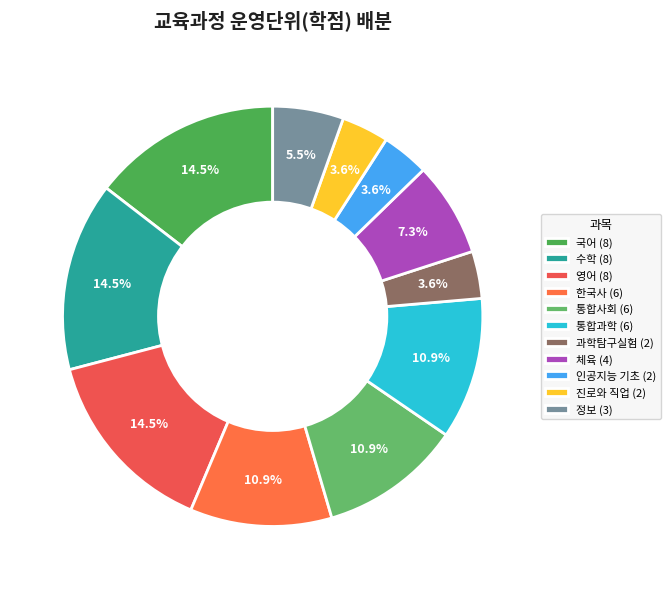

What is the total percentage of 인공지능 기초 and 통합과학?

14.5%